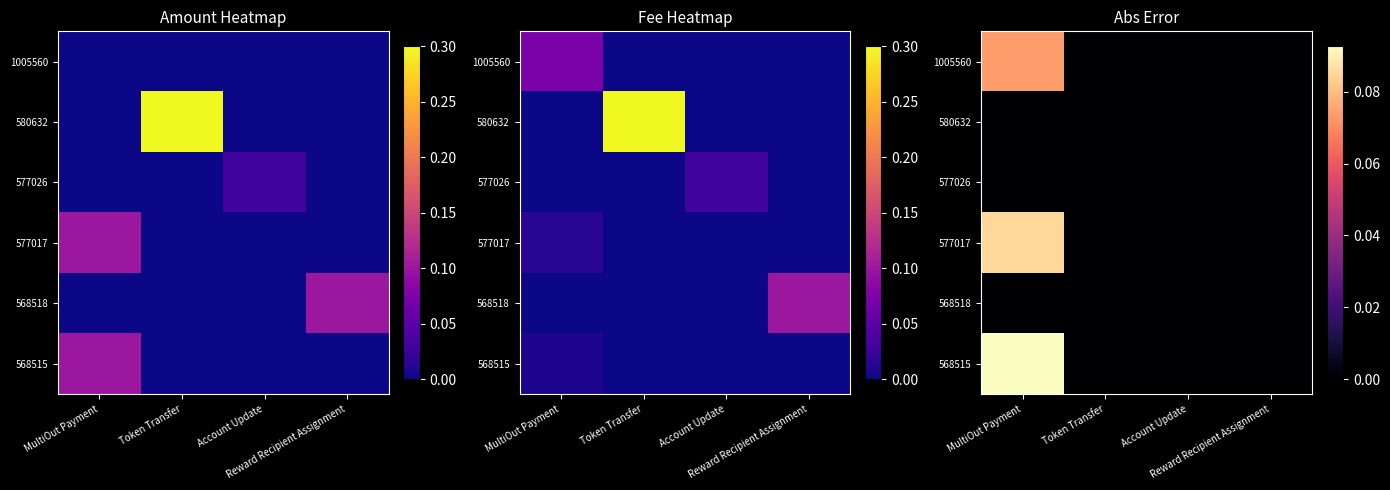

List the series in order of their peak value, lowest first.

580632, 577026, 568518, 1005560, 577017, 568515